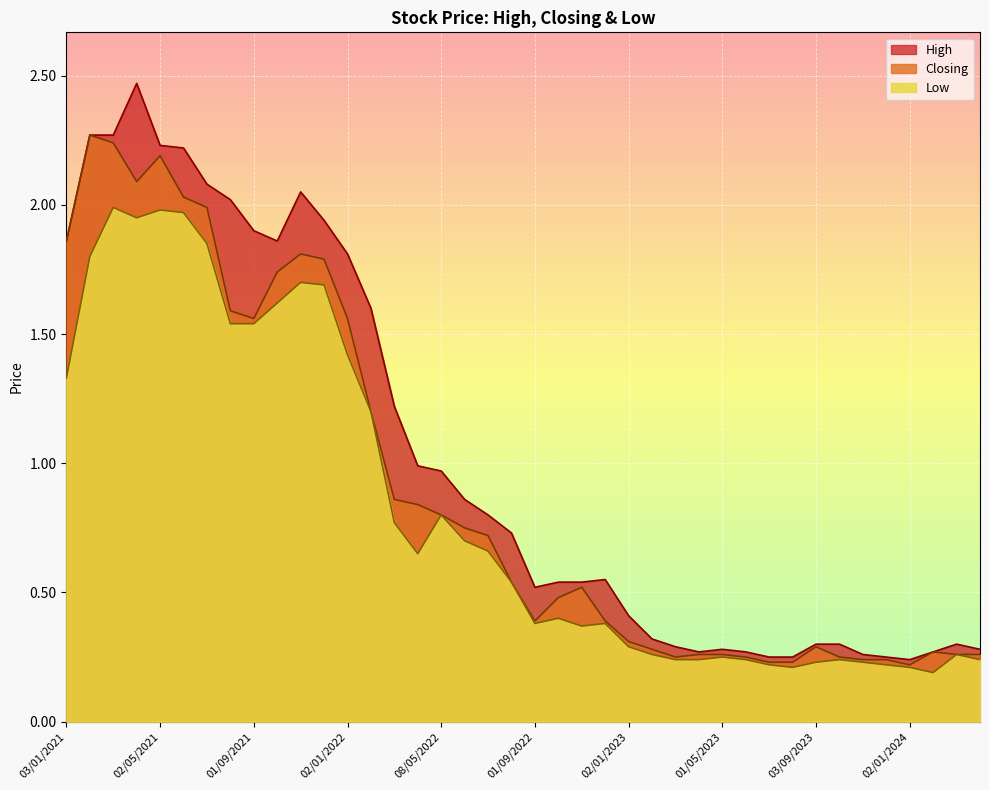

What is the sum of the High values at 01/06/2021 and 03/03/2024?

2.5